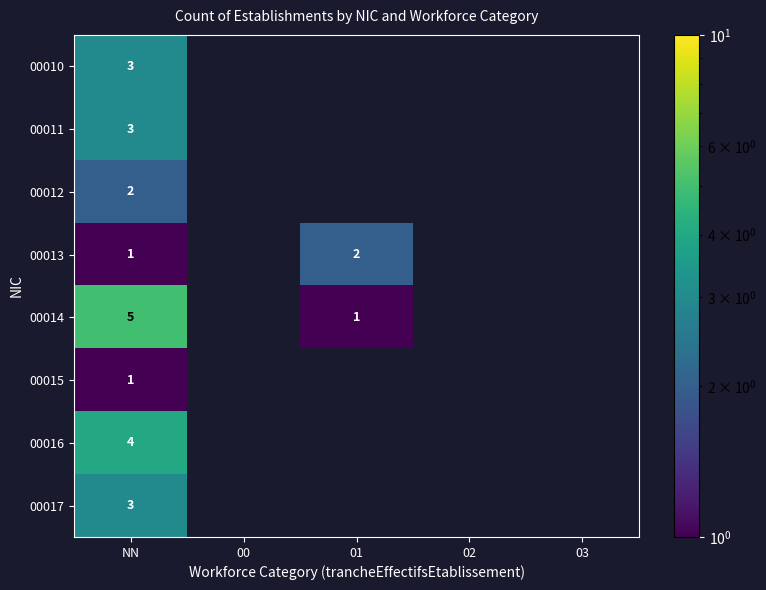

The 00011 series shows 1 at NN. True or false?

False